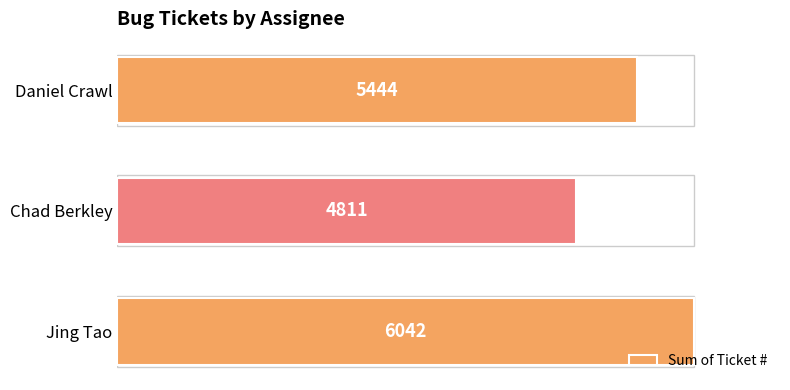

How many bars are there in total?

3